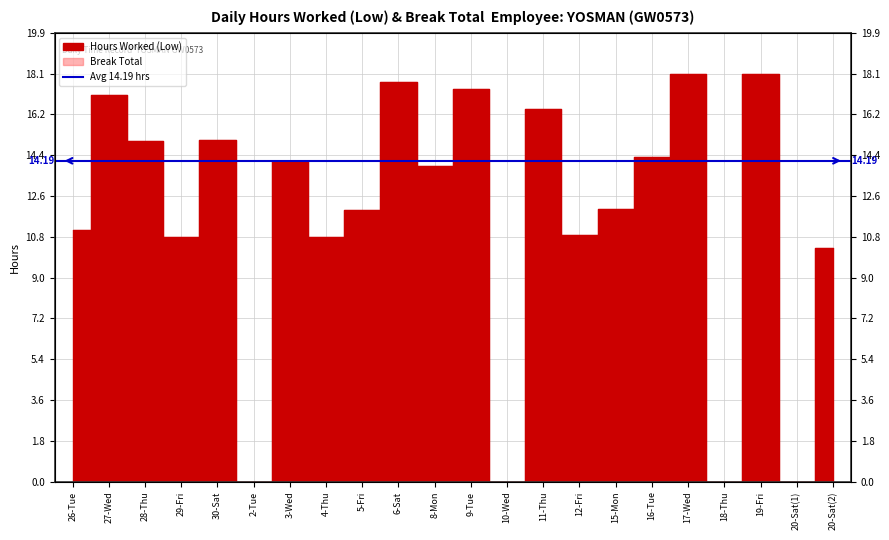

How many positive values are there?

18